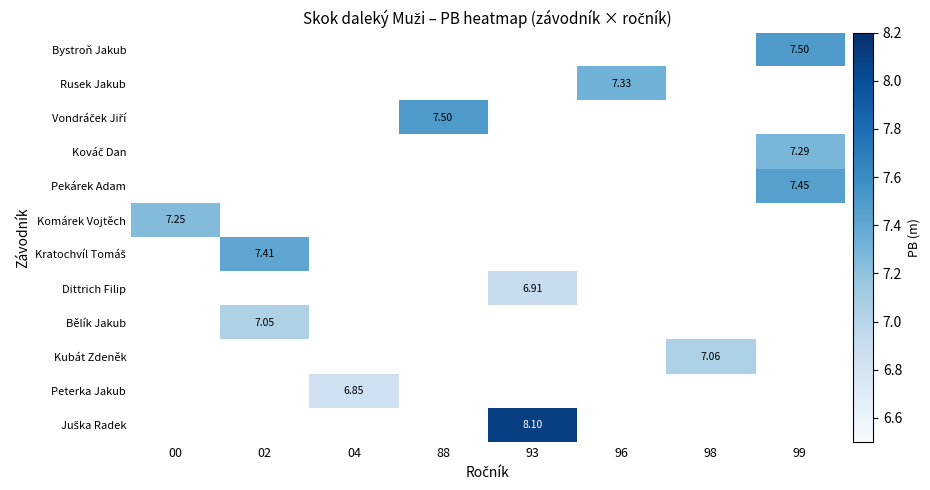

Count the number of data series in this chart.

12